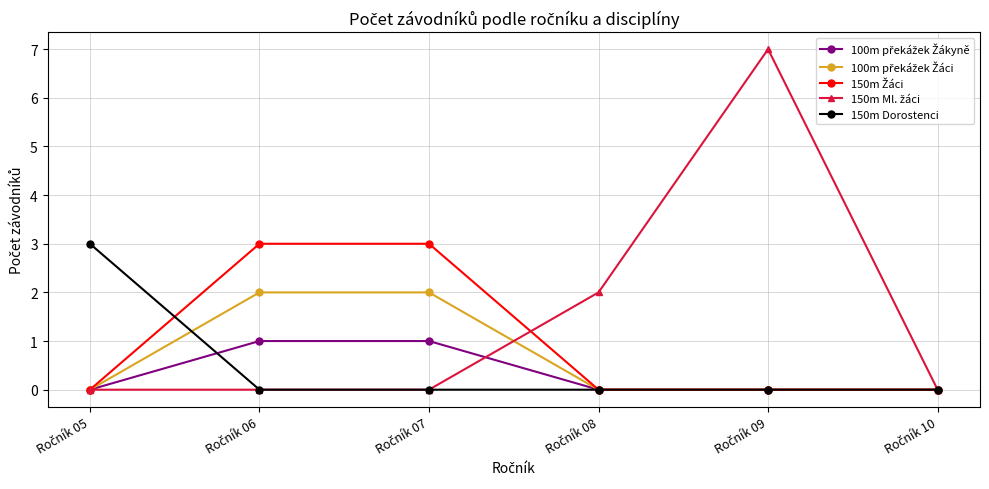

Count the number of categories in the chart.

6